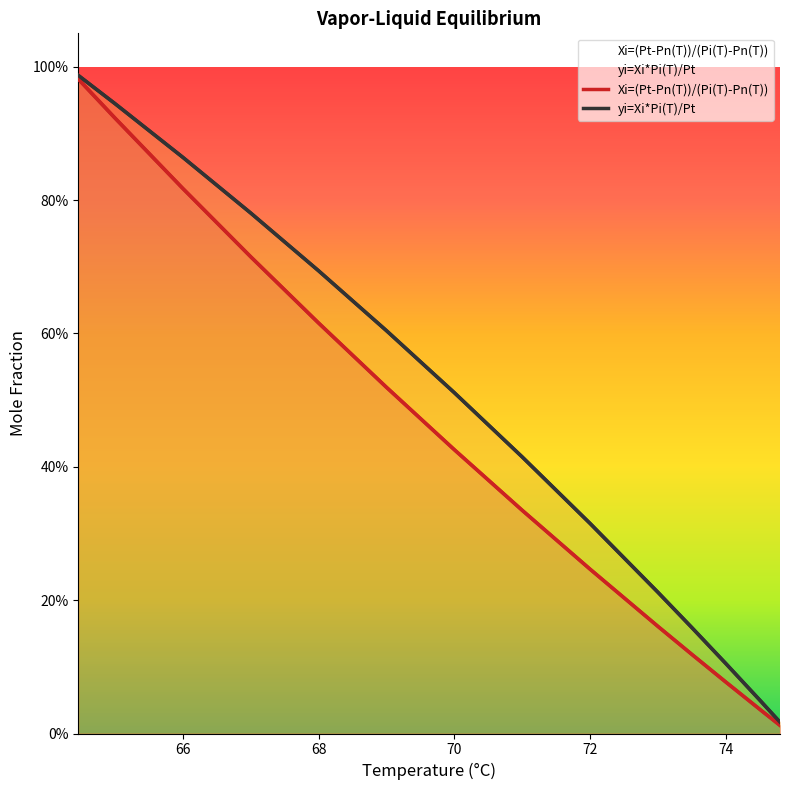

At how many categories does at least one series exceed 0?

14